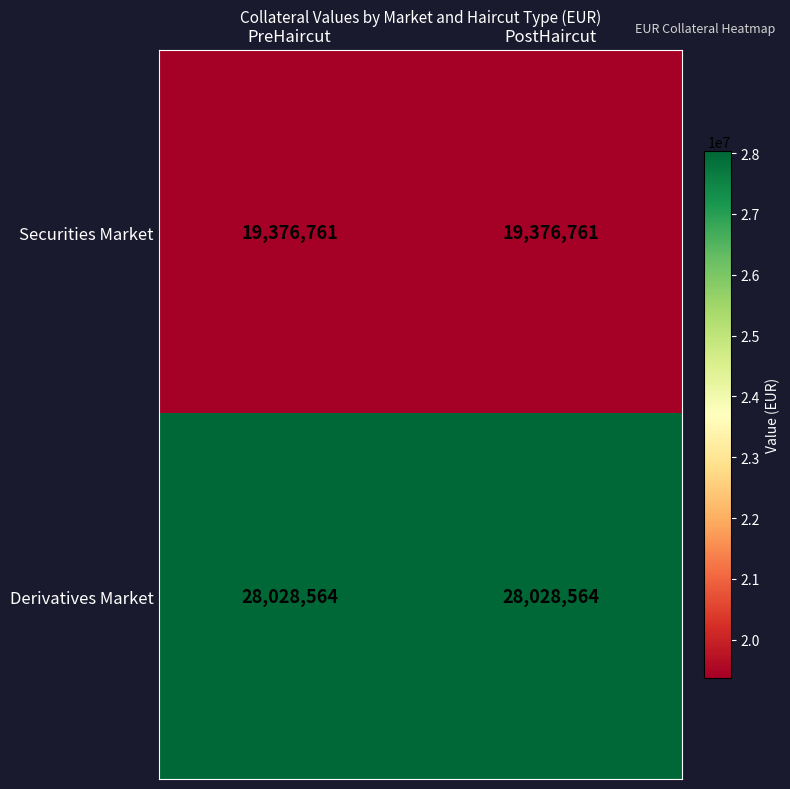

What is the difference between the highest and lowest values at PreHaircut?

8651803